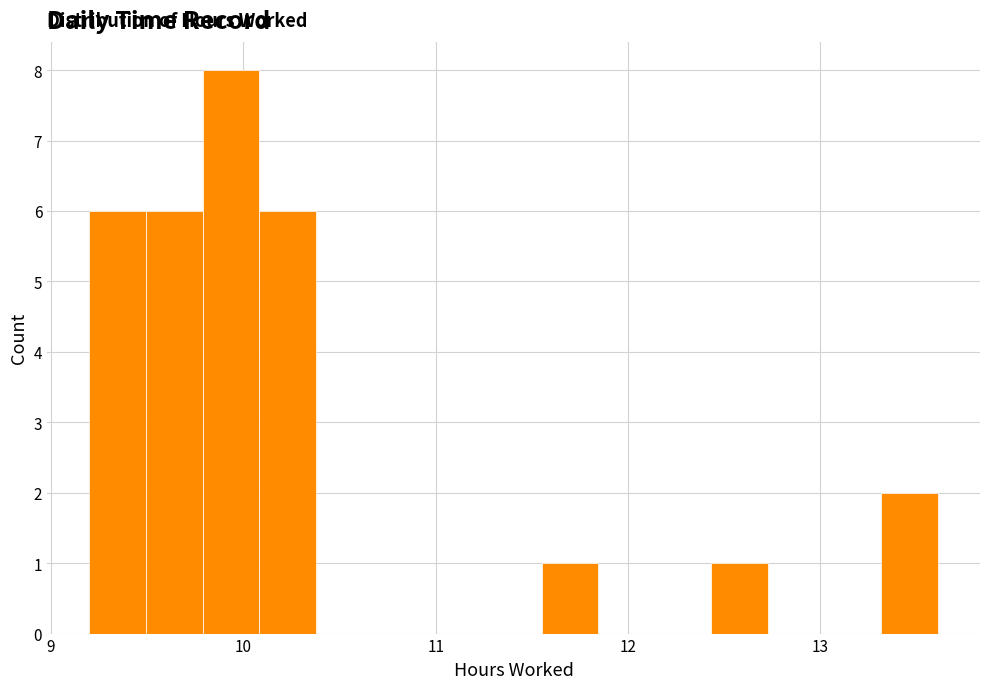

Around what value on the x-axis is the tallest bar? Give the approximate position of its centre, as read against the axis.

9.9